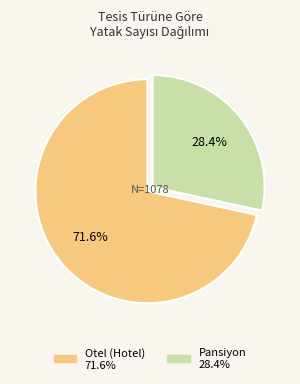

Is it true that Otel (Hotel) is 77% of the pie?

False